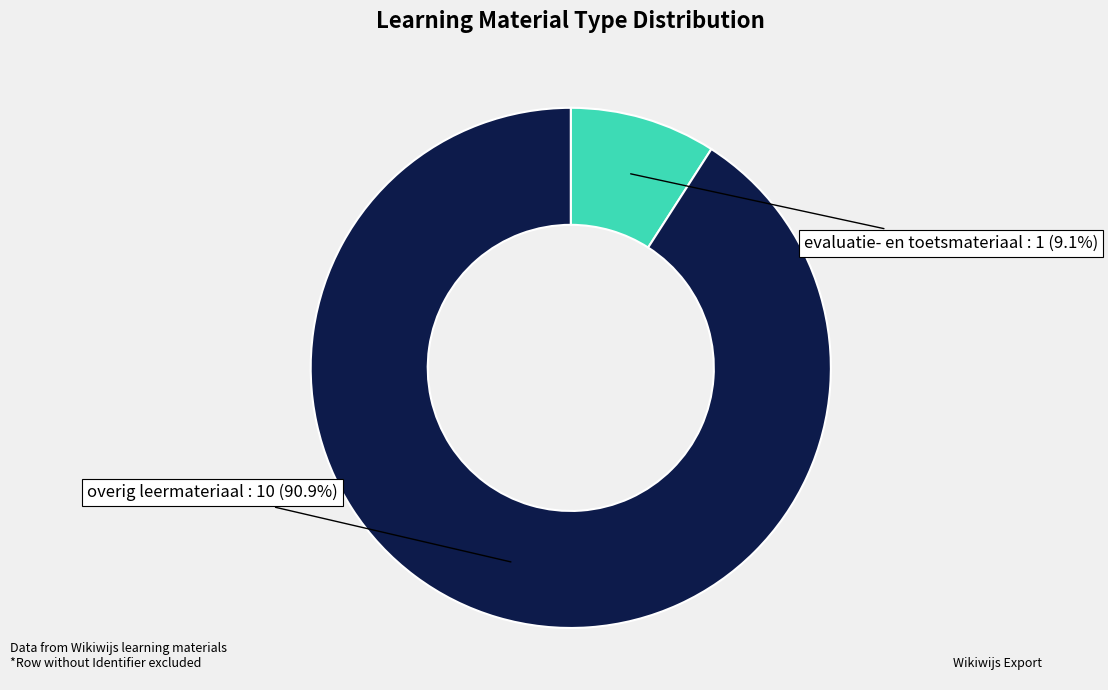

Which category has the biggest portion of the pie?

overig leermateriaal